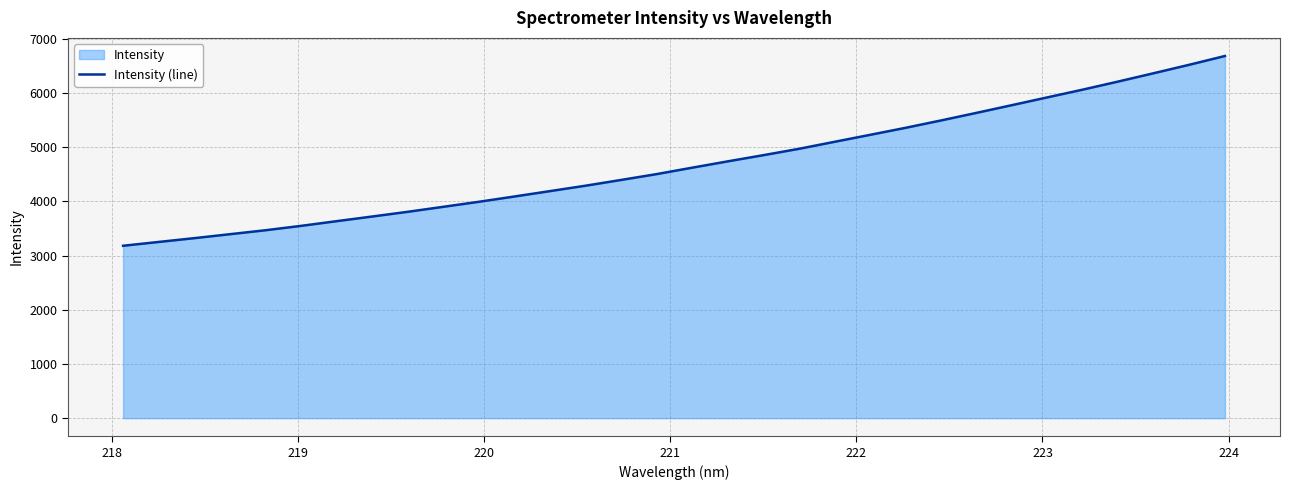

What is the difference between the maximum and minimum values?

3500.3